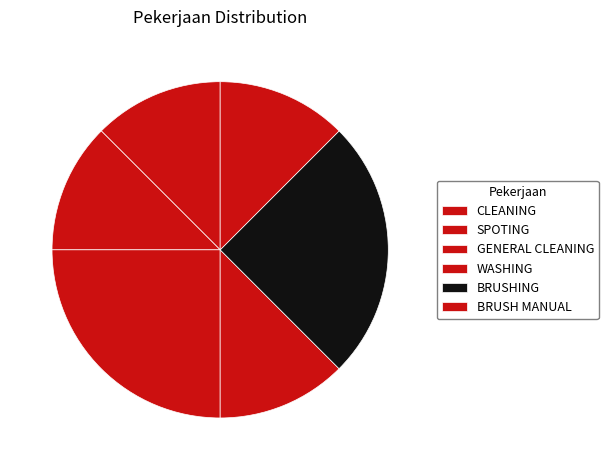

What percentage is NOT represented by BRUSH MANUAL?

87.5%